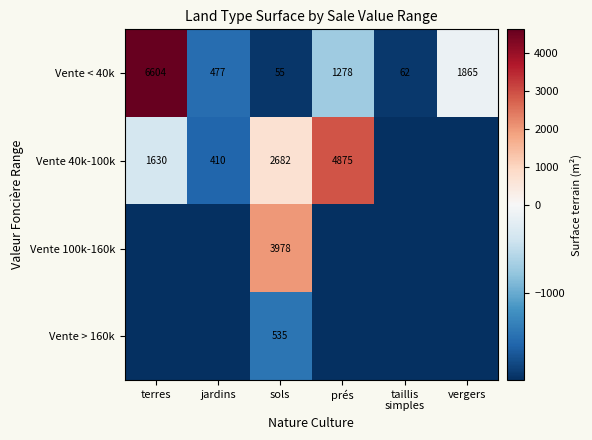

What is the difference between the second highest and minimum values in the Vente < 40k series?

1810.0